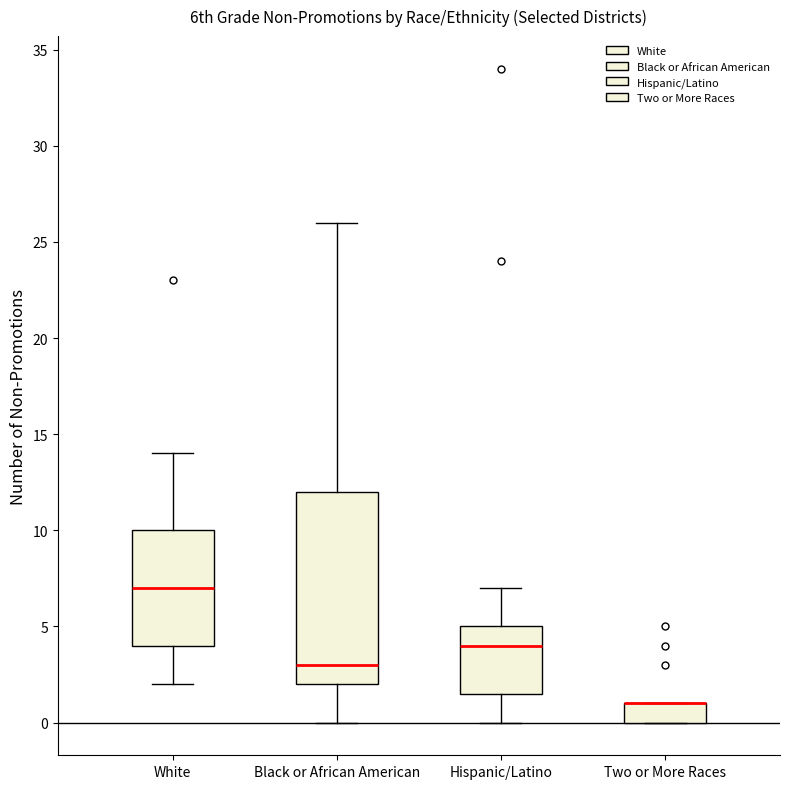

Where is the upper edge of the box for White on the y-axis? The values are not printed on the chart, so give them approximately, as read against the axis.

10.0